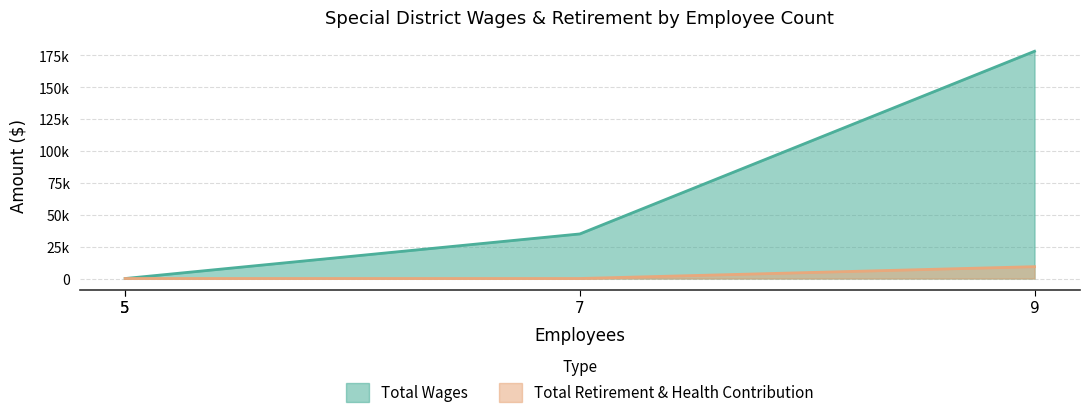

Is it true that Total Wages equals 0 at 5?

True